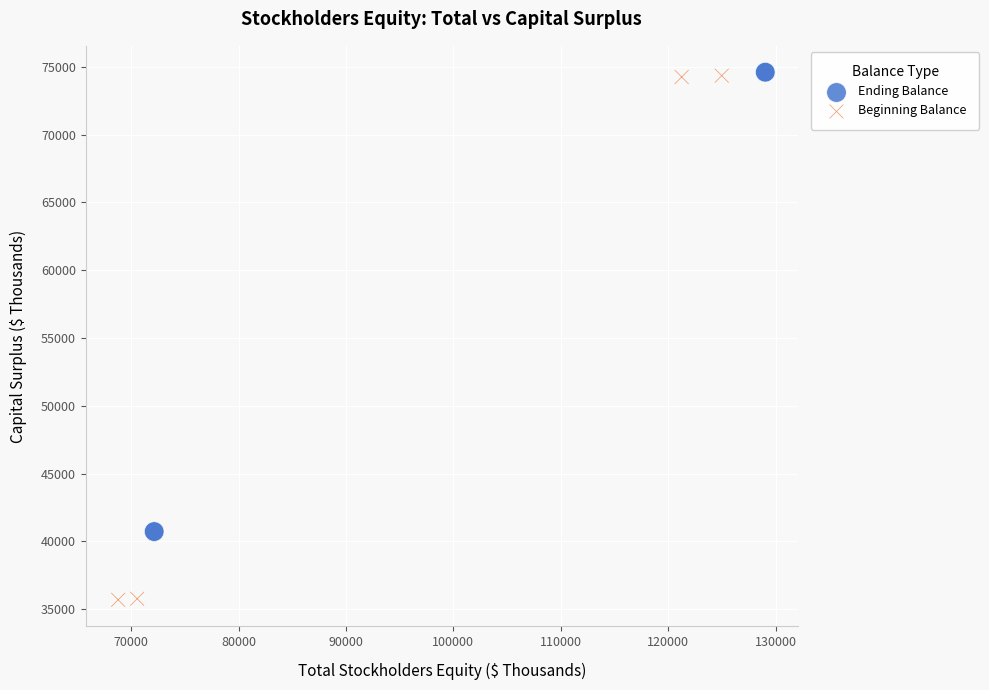

Which series has the largest Y range (max minus min)?

Beginning Balance